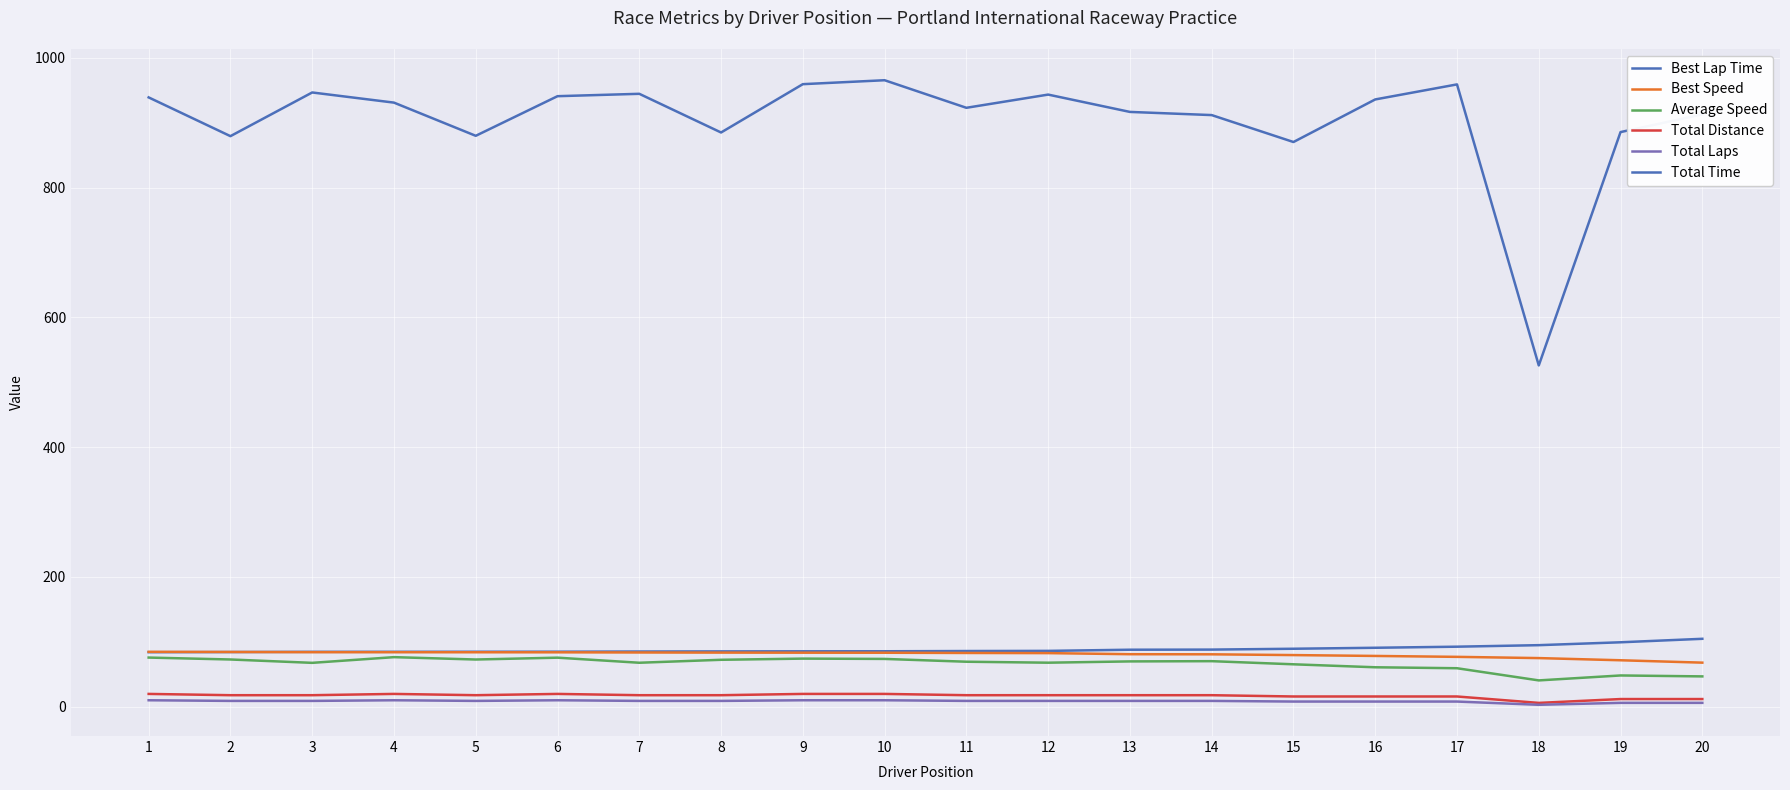

In Total Distance, how many points are lower than both neighbors (excluding endpoints)?

2